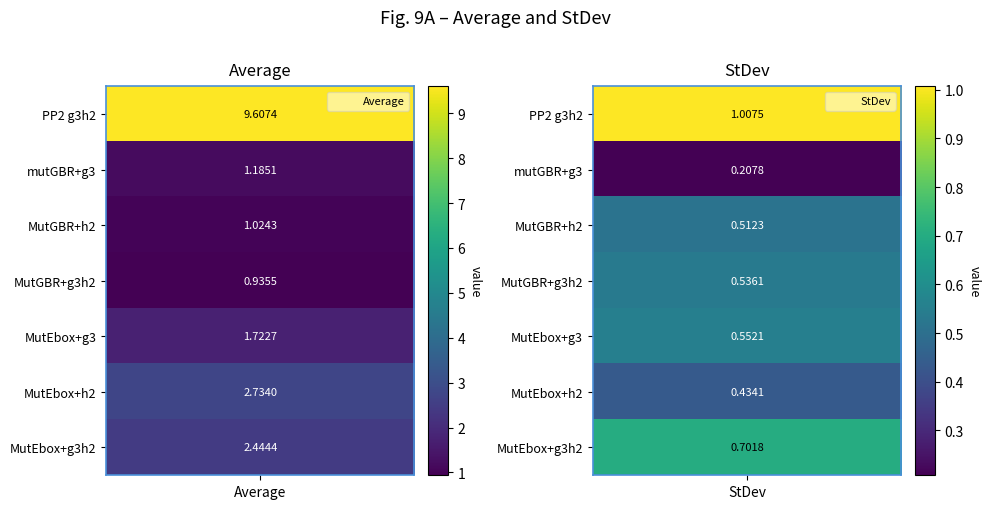

How many data points in mutGBR+g3 are above 1?

1